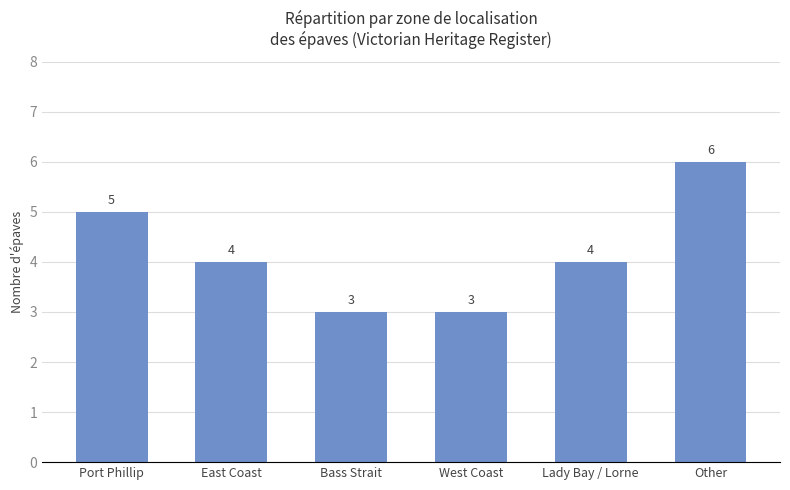

Reading right to left, what are all the values shown in this chart?

Other=6	Lady Bay / Lorne=4	West Coast=3	Bass Strait=3	East Coast=4	Port Phillip=5